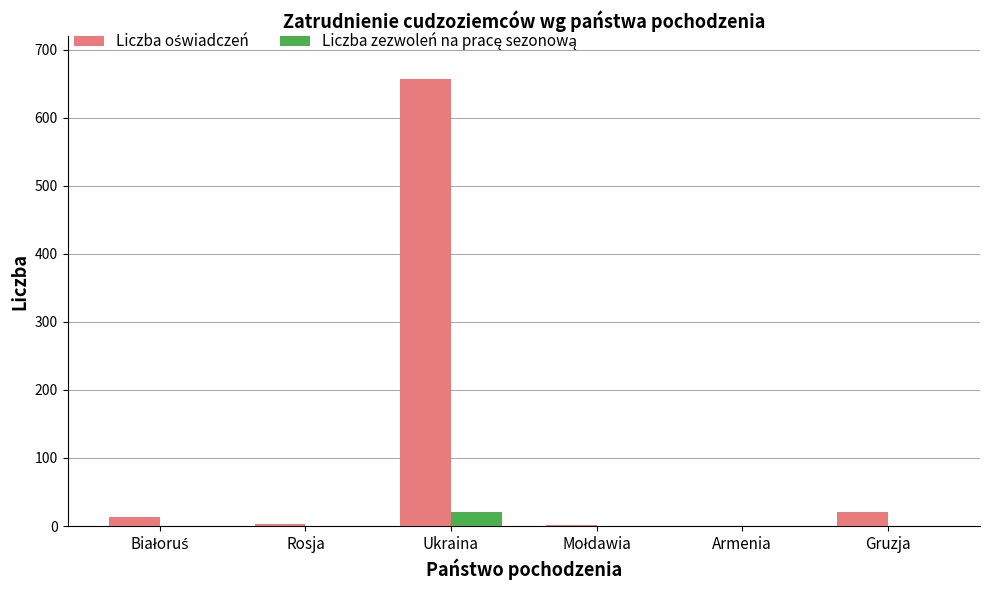

What is the maximum value shown in the chart?

657